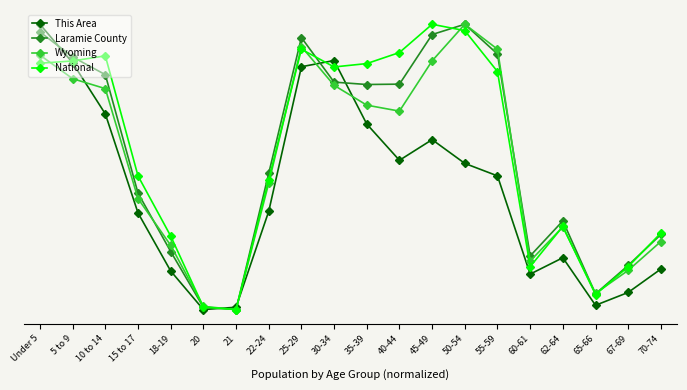

At which category does Wyoming reach its first local valley?

21